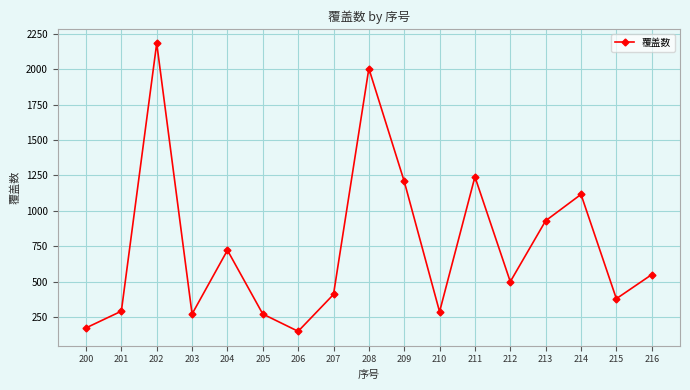

Count the number of categories in the chart.

17